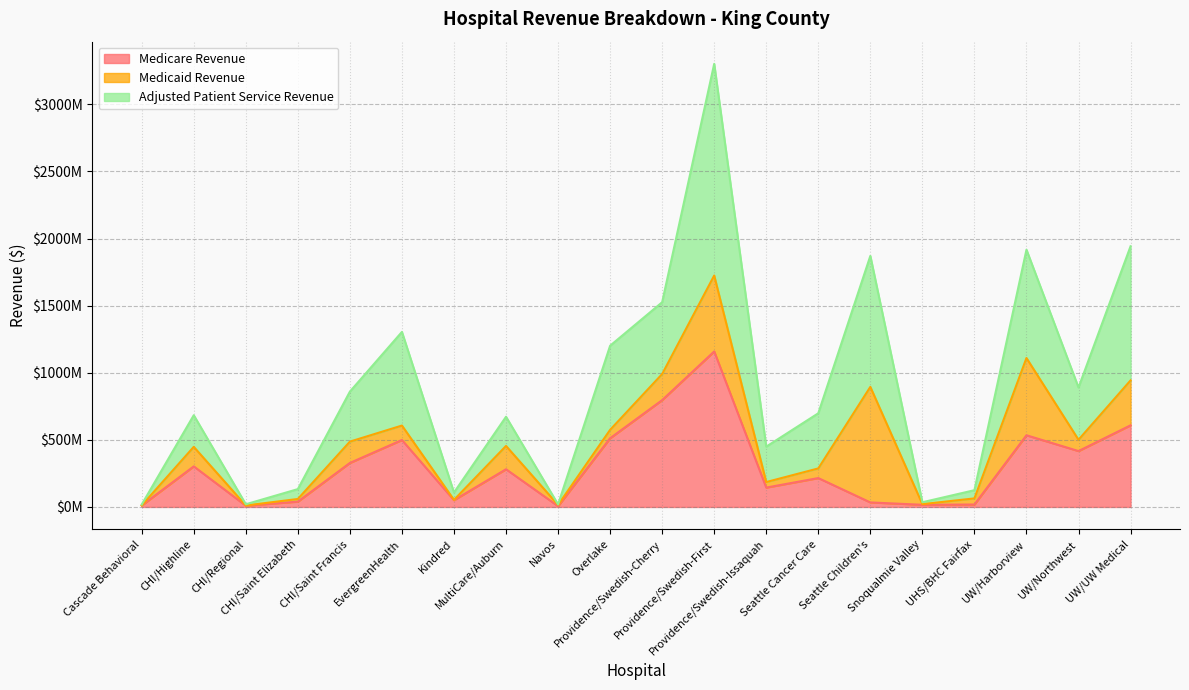

Does the chart display data point markers on the line(s)?

No